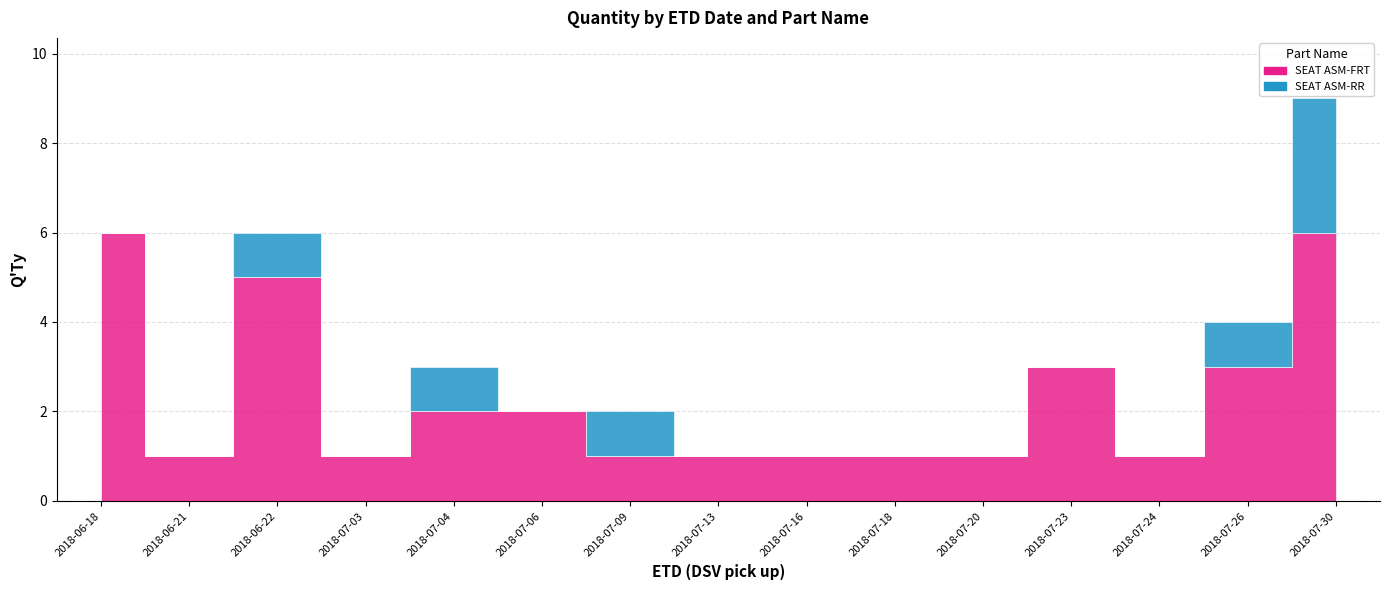

Is it true that SEAT ASM-RR equals 1 at 2018-07-04?

False